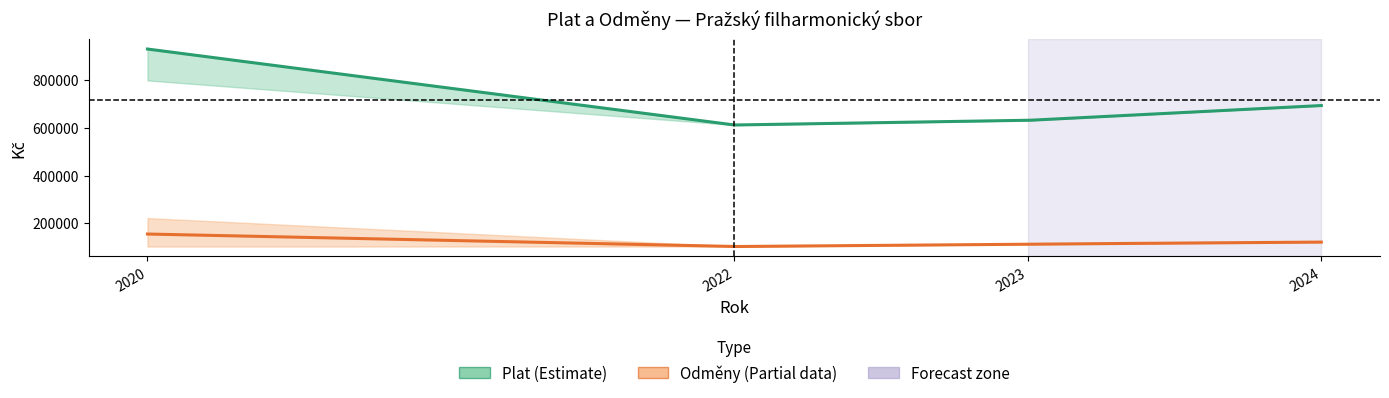

True or false: Odmeny and Plat cross at least once.

False